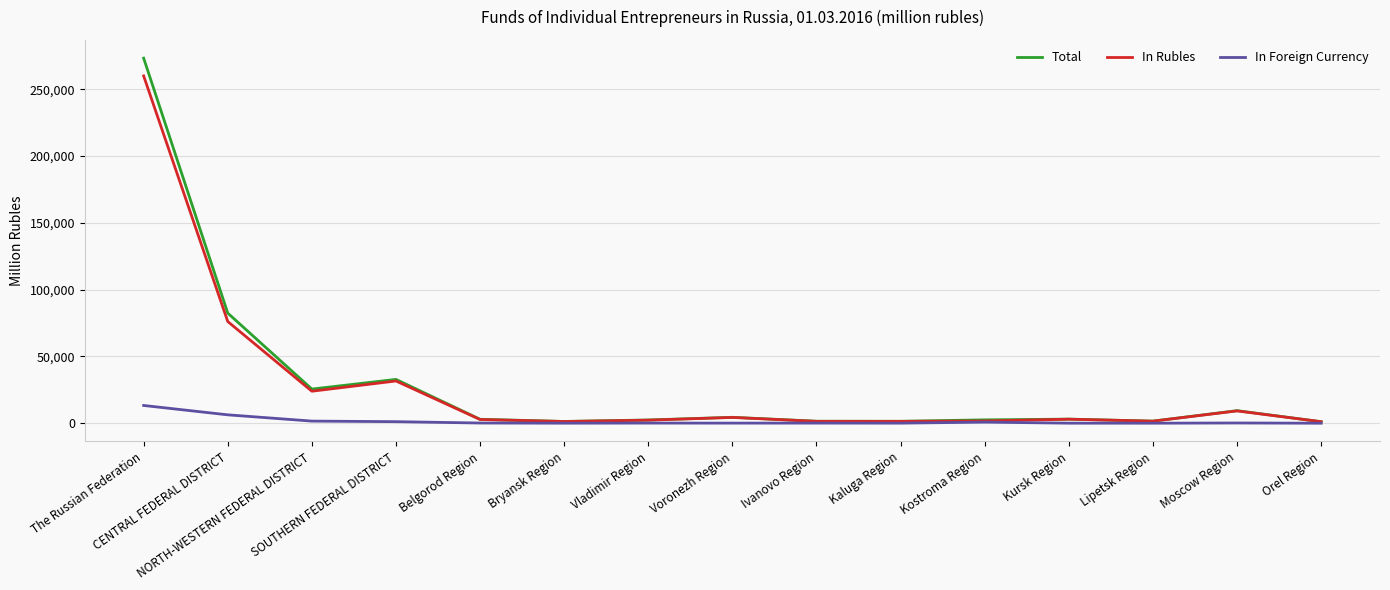

List the series in order of their peak value, lowest first.

In Foreign Currency, In Rubles, Total